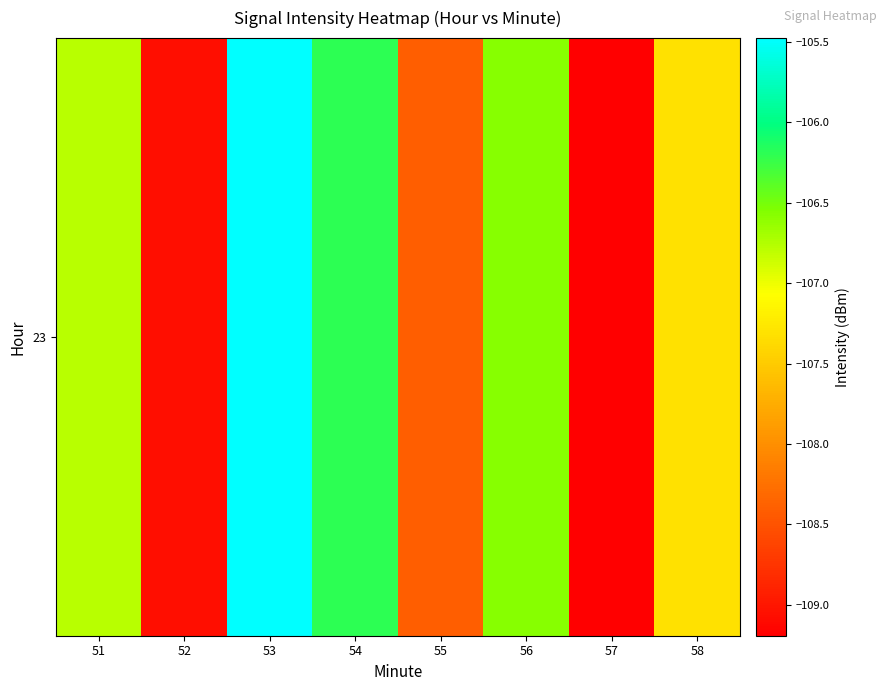

What is the change in value from 51 to 55?

-1.6